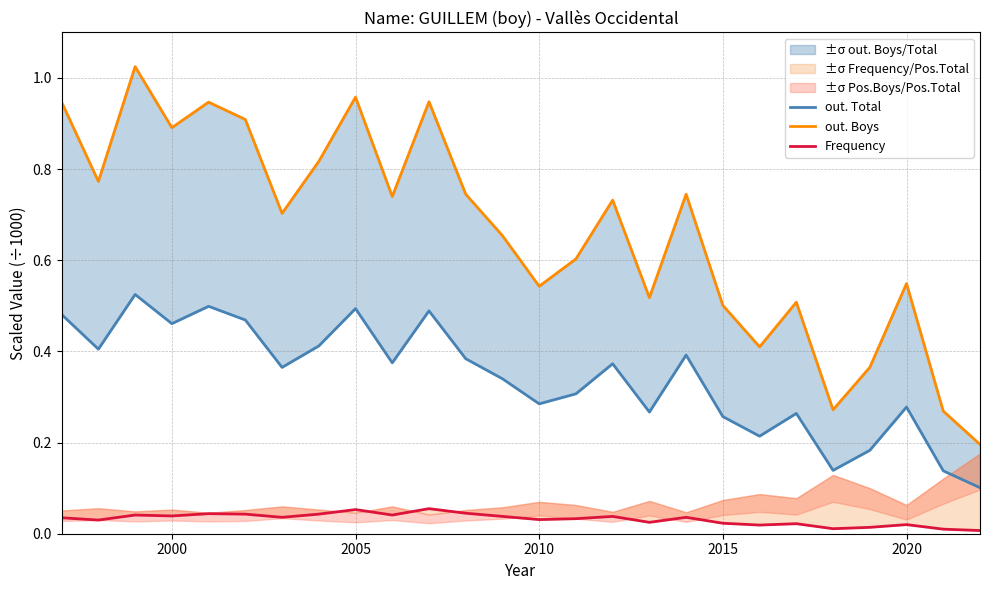

What is the sum of all out. Total values?

8.9